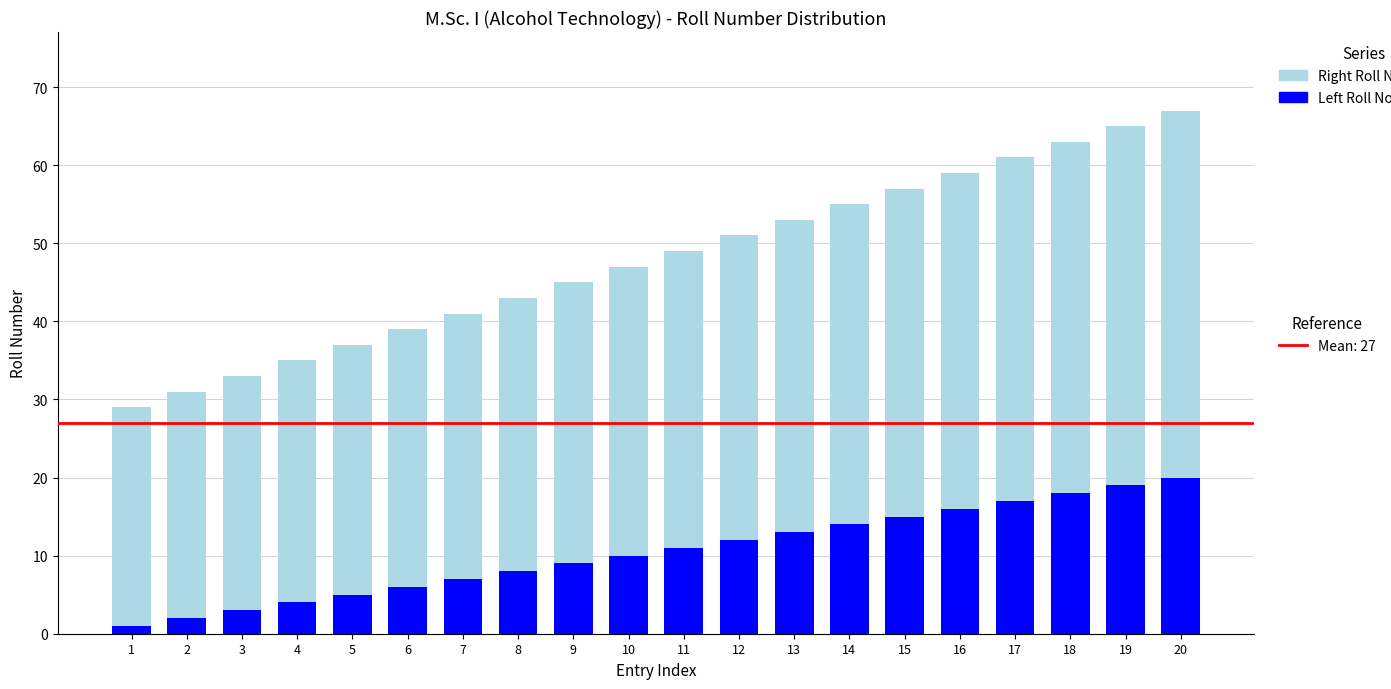

Count the number of data series in this chart.

2